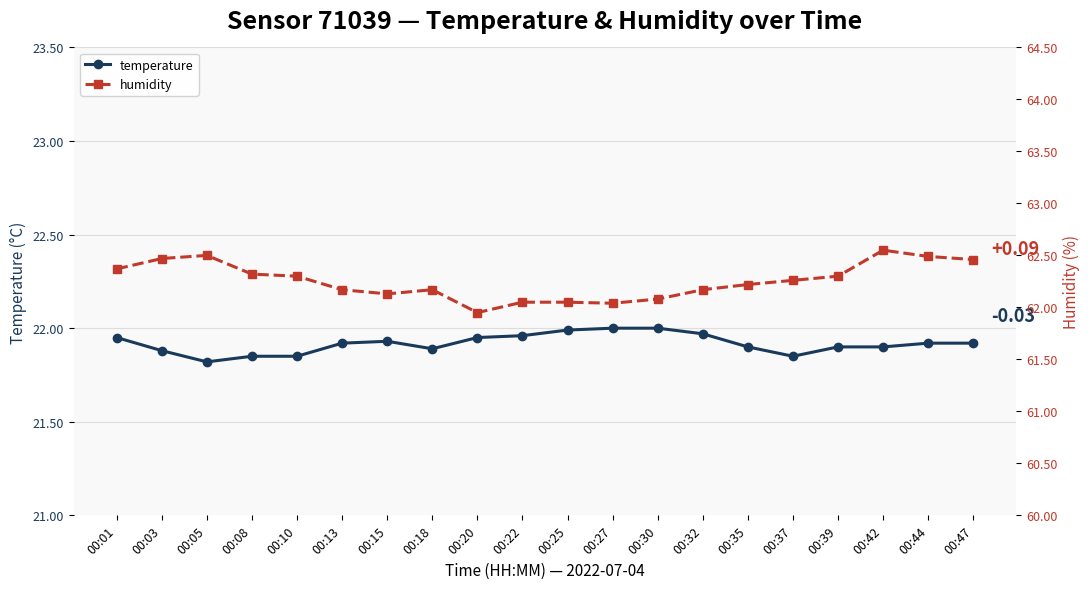

What is the sum of all temperature values?

438.4